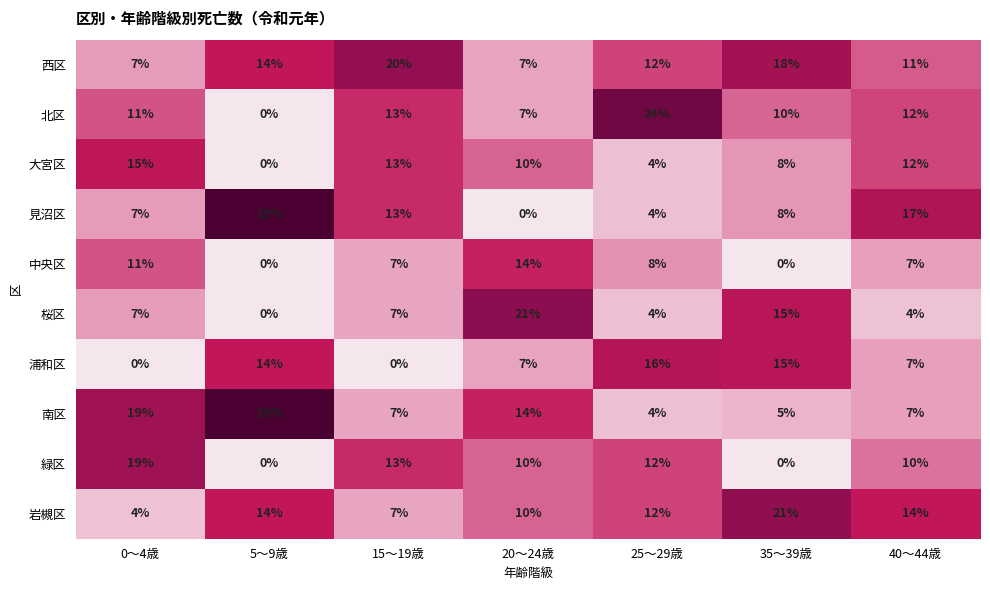

What is the difference between the 見沼区 values at 0～4歳 and 15～19歳?

6